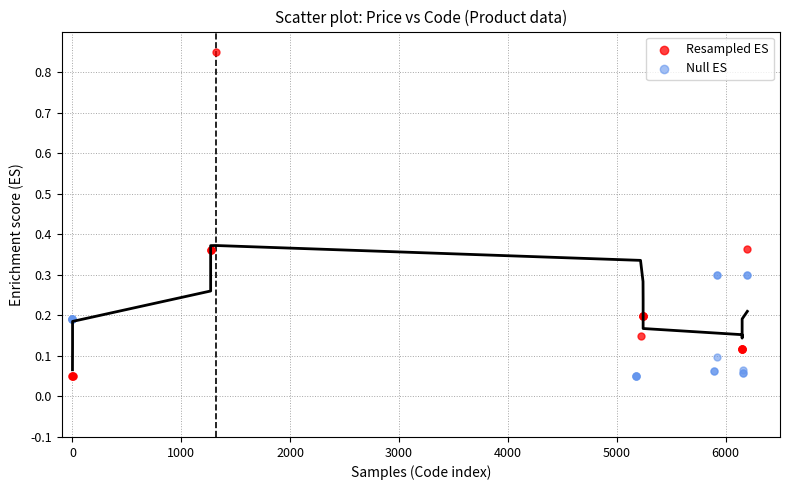

Which series contains the highest Y value?

Resampled ES